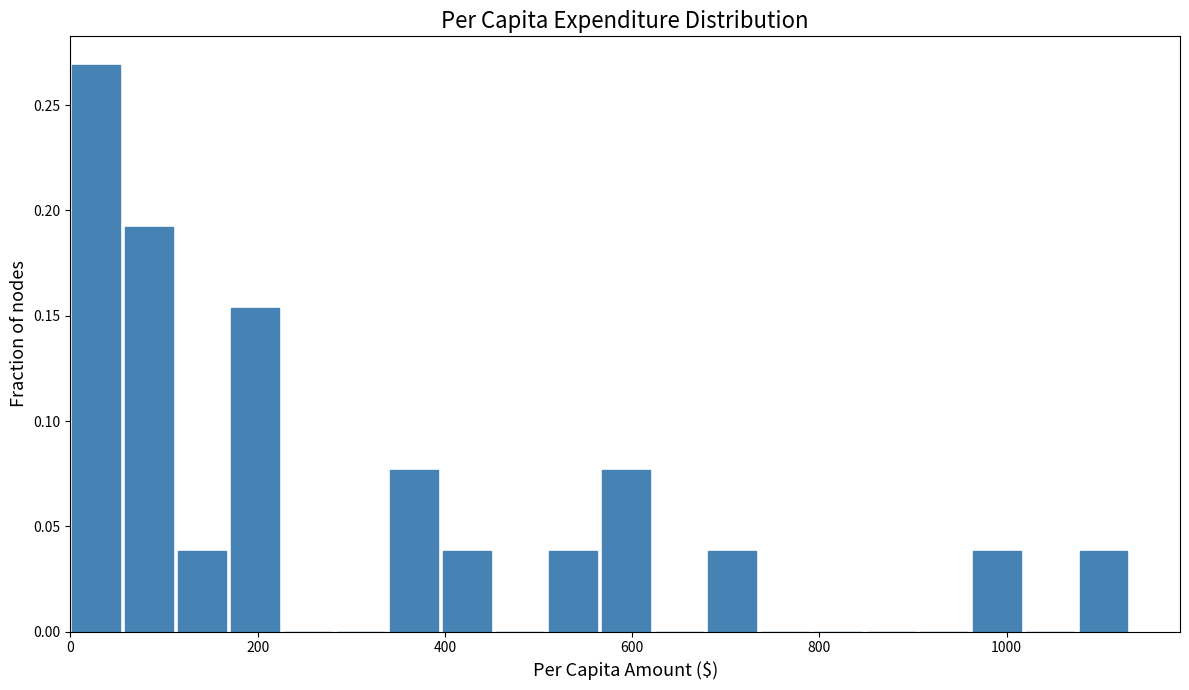

Around what value on the x-axis is the tallest bar? Give the approximate position of its centre, as read against the axis.

20